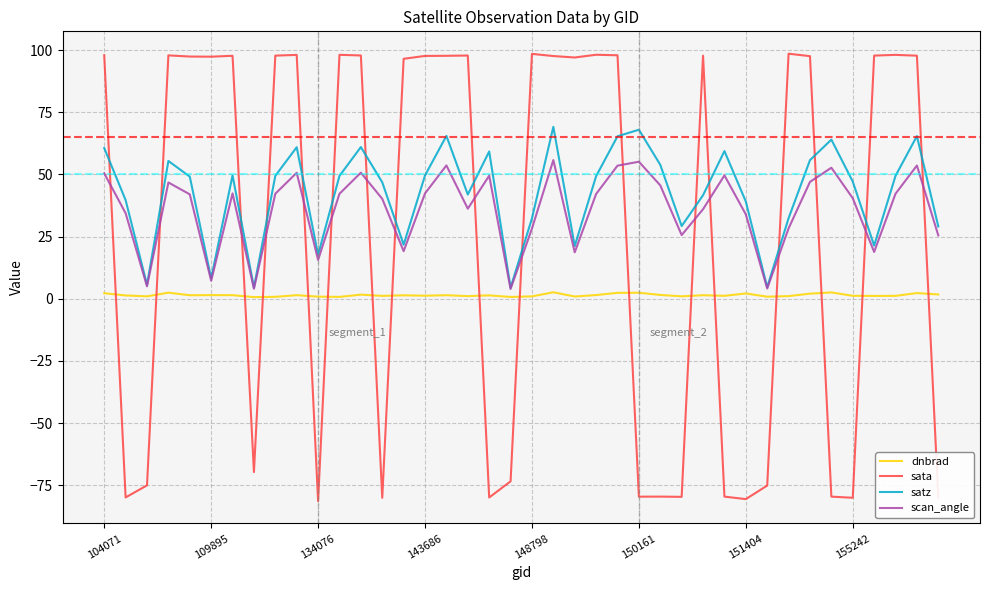

What is the average value of the sata series?

27.4